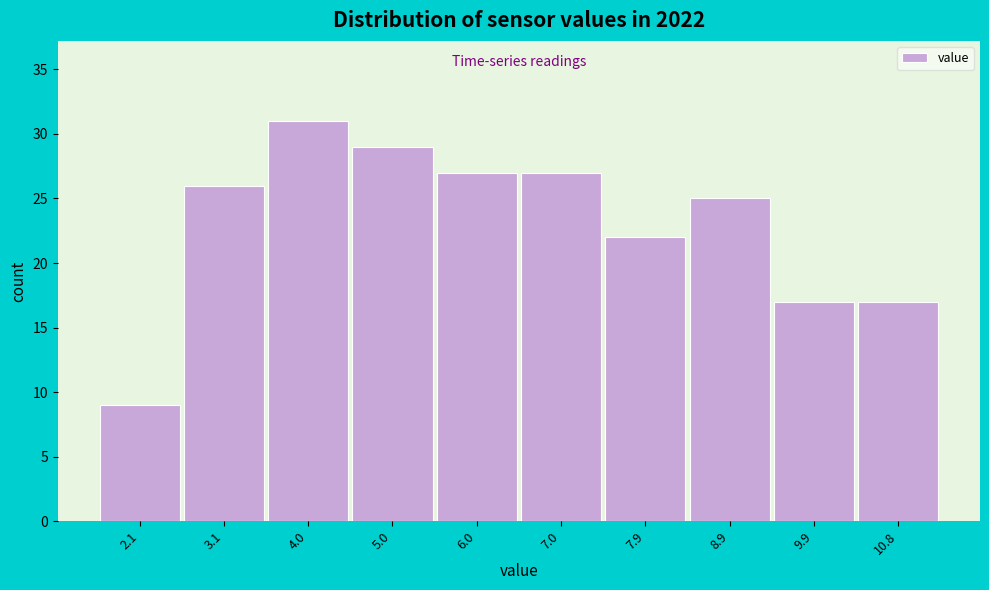

Reading left to right, what are all the values shown in this chart?

2.1=9	3.1=26	4.0=31	5.0=29	6.0=27	7.0=27	7.9=22	8.9=25	9.9=17	10.8=17